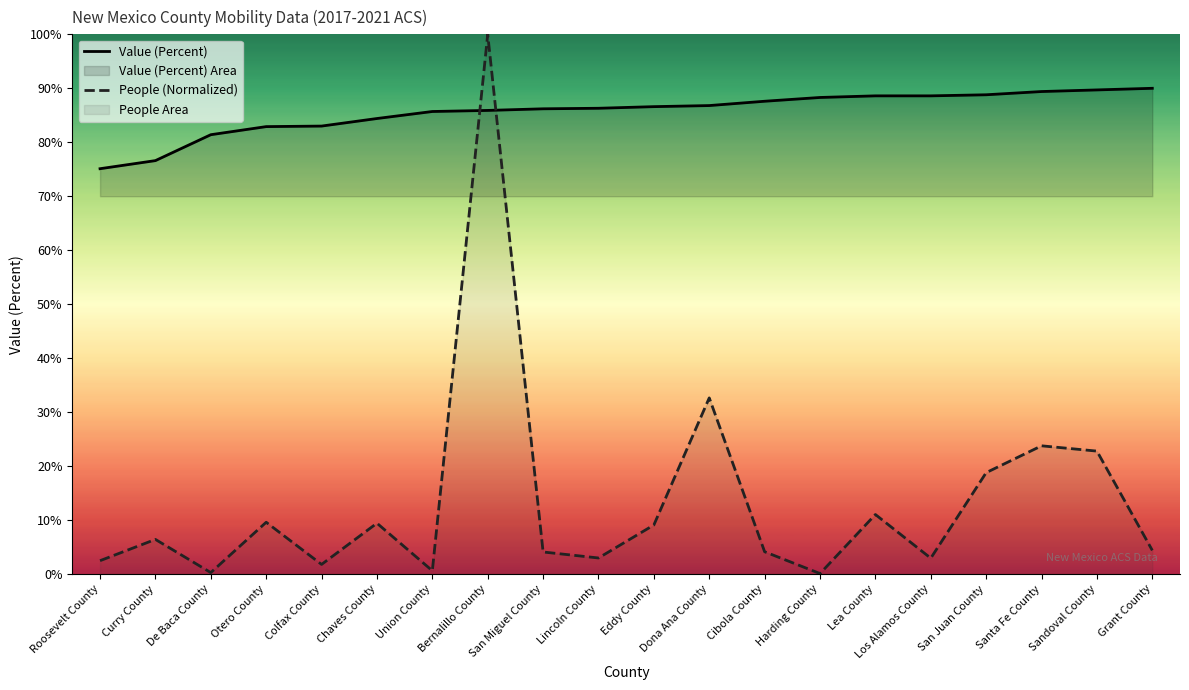

Which category has the highest value across all series?

Bernalillo County